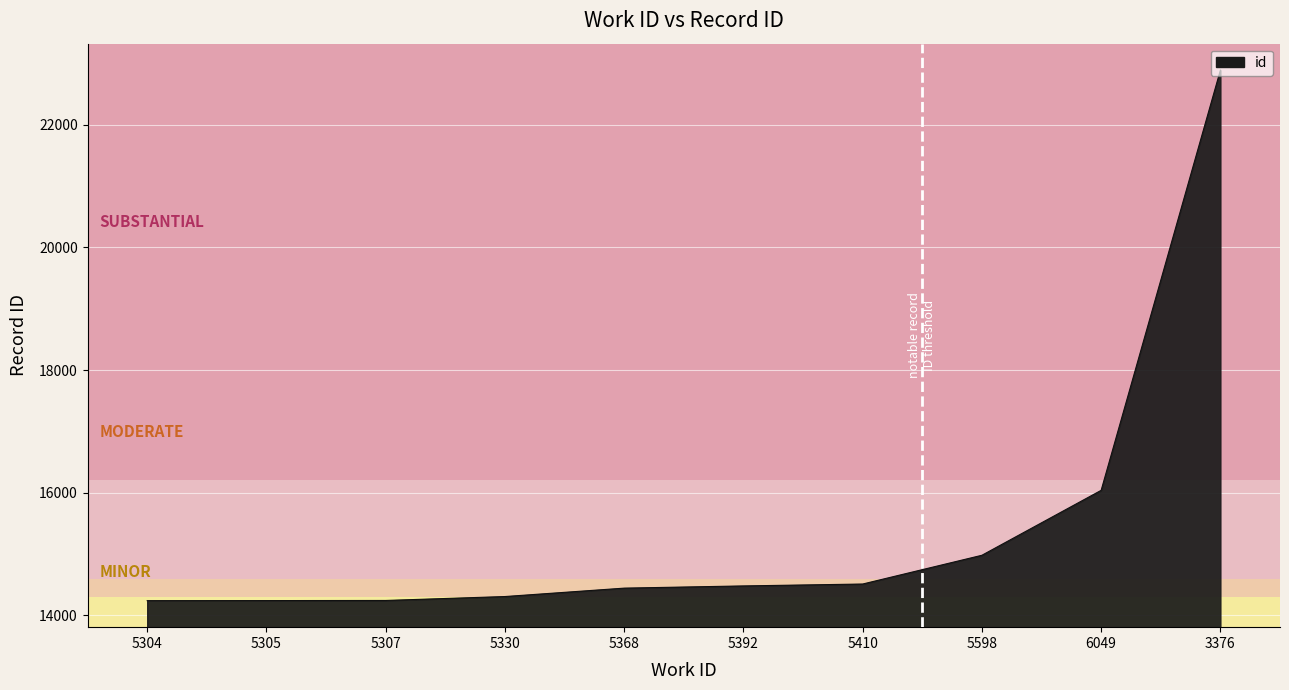

Which label corresponds to the largest value in the chart?

3376